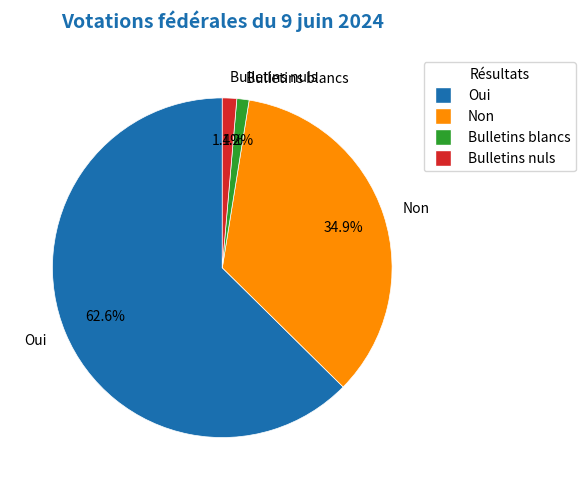

Count the number of slices in the pie.

4